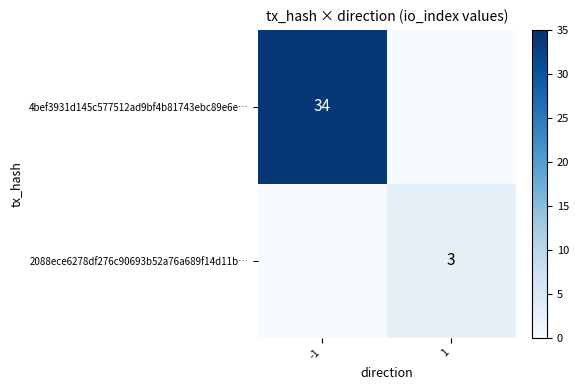

The 2088ece6278df276c90693b52a76a689f14d11b… series shows 3 at 1. True or false?

True